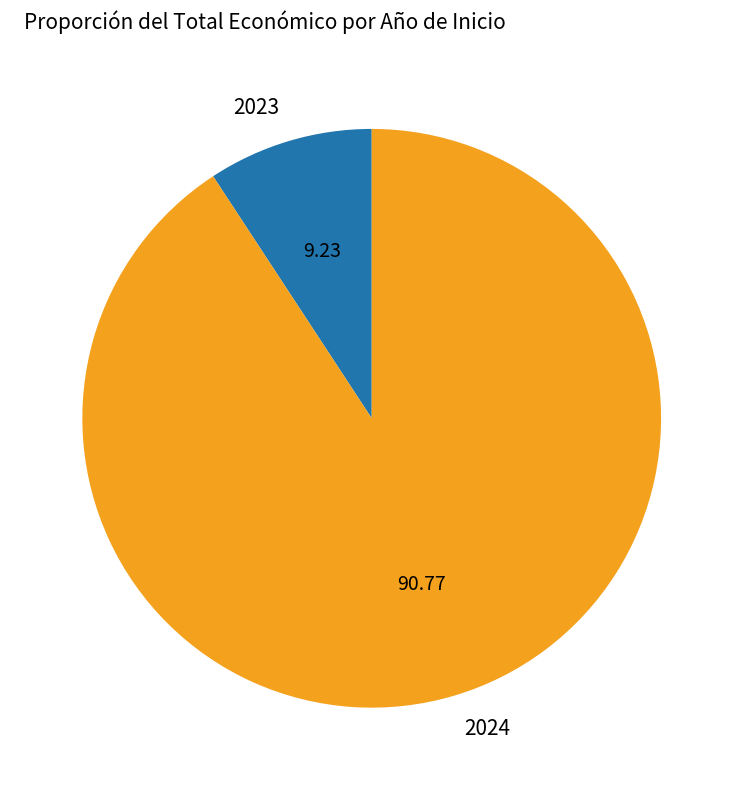

Between 2024 and 2023, which is larger?

2024